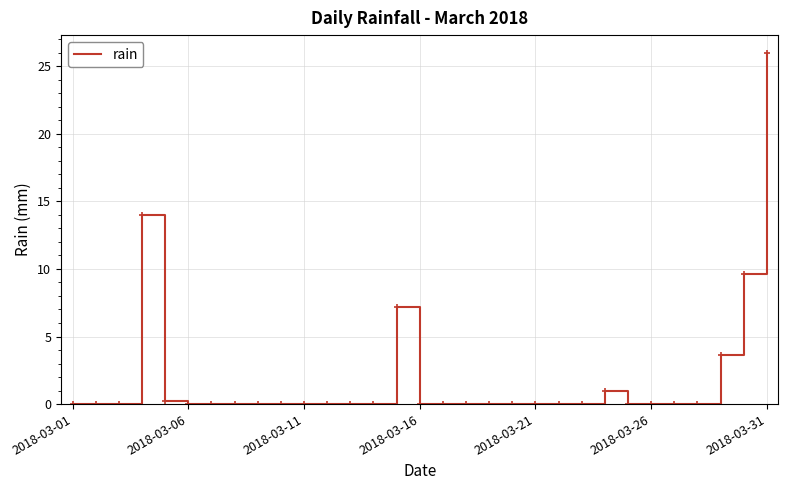

What is the greatest value displayed?

26.0